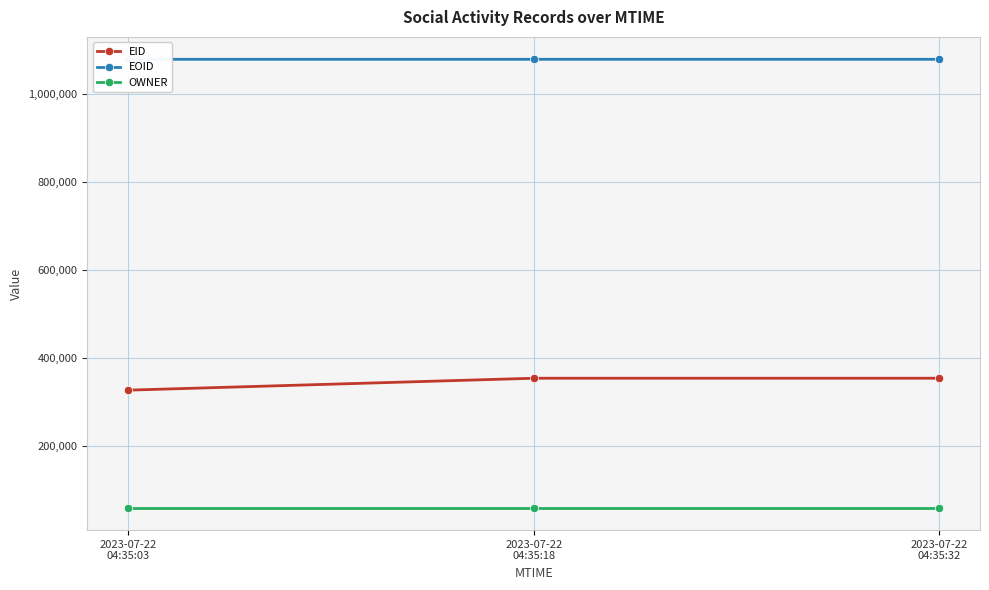

At which category is the sum across all series the highest?

2023-07-22
04:35:32